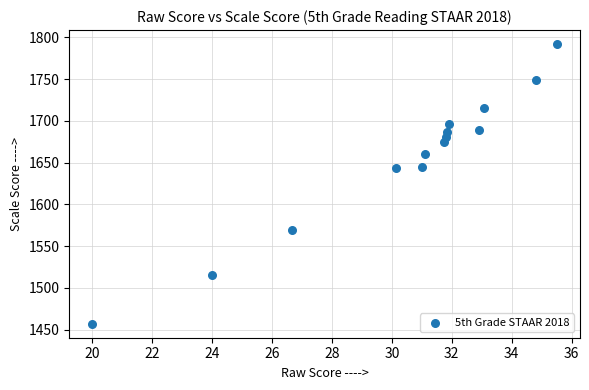

What is the range of Y values (max minus min)?

335.0